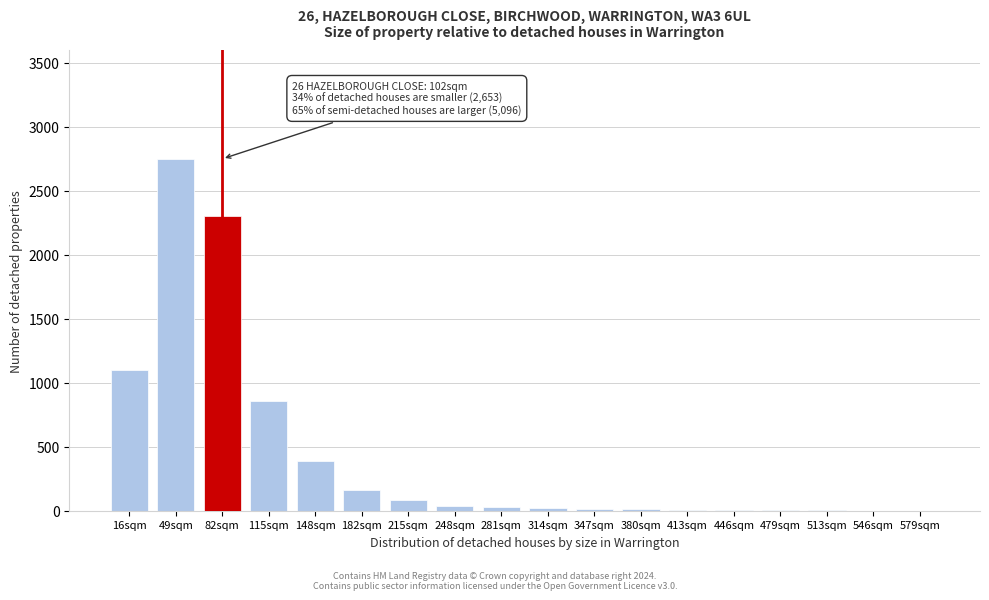

What is the sum of all values?

7775